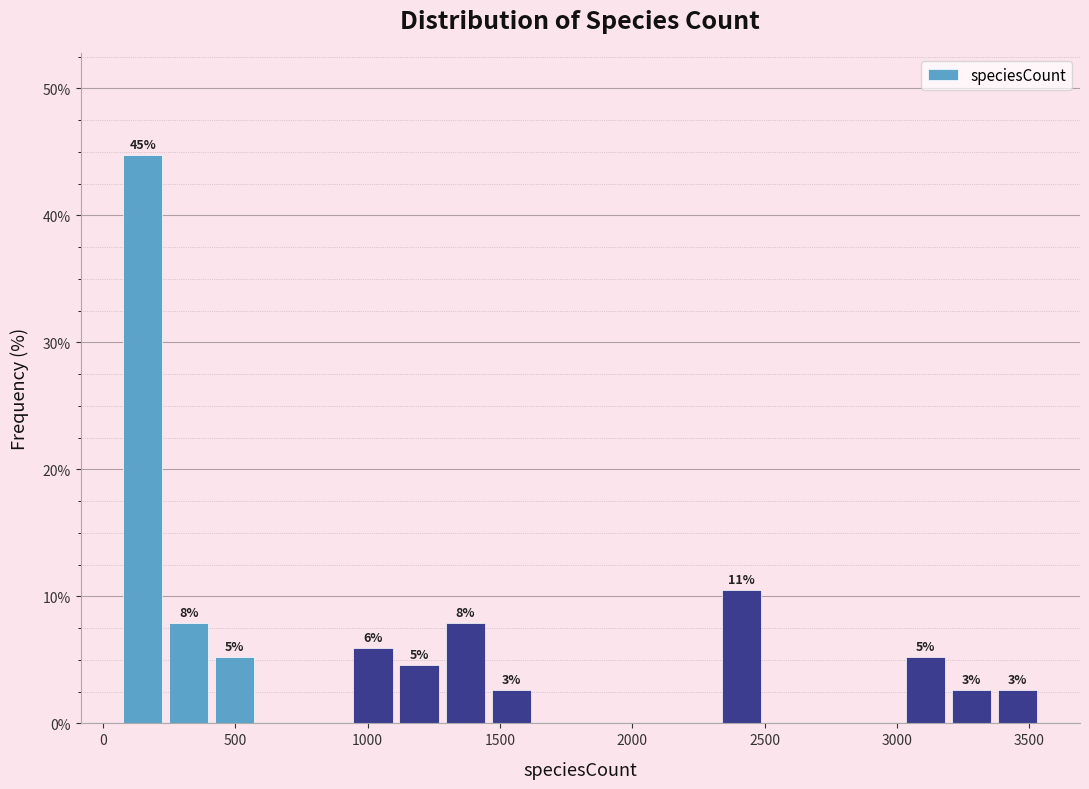

Read against the x-axis, roughly where is the centre of the tallest bar?

150